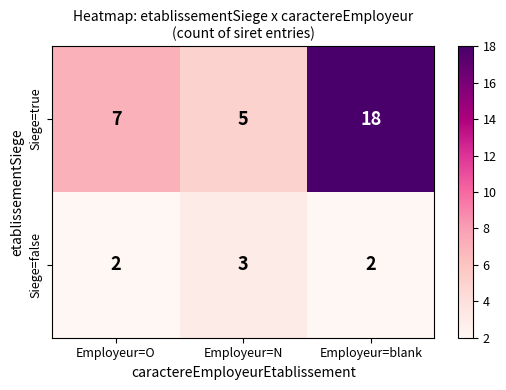

Which series has the largest range (max minus min)?

Siege=true